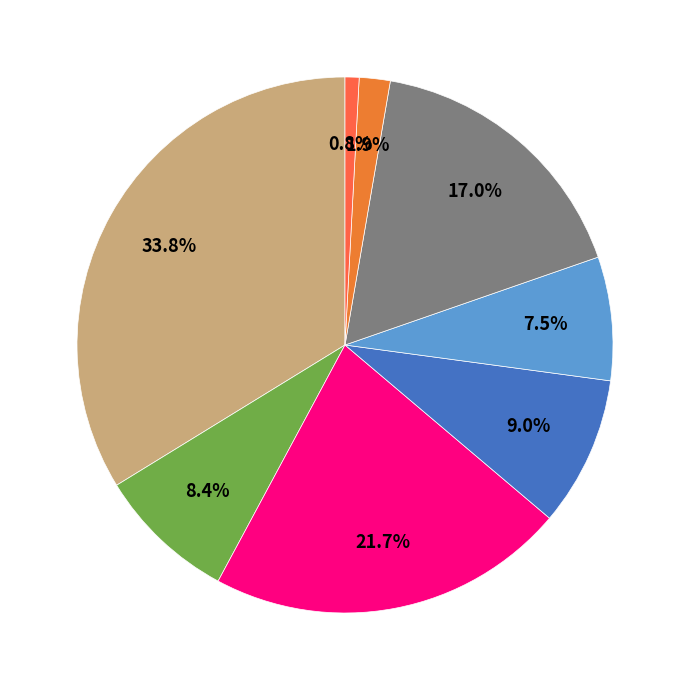

Which slice is the smallest?

P003006